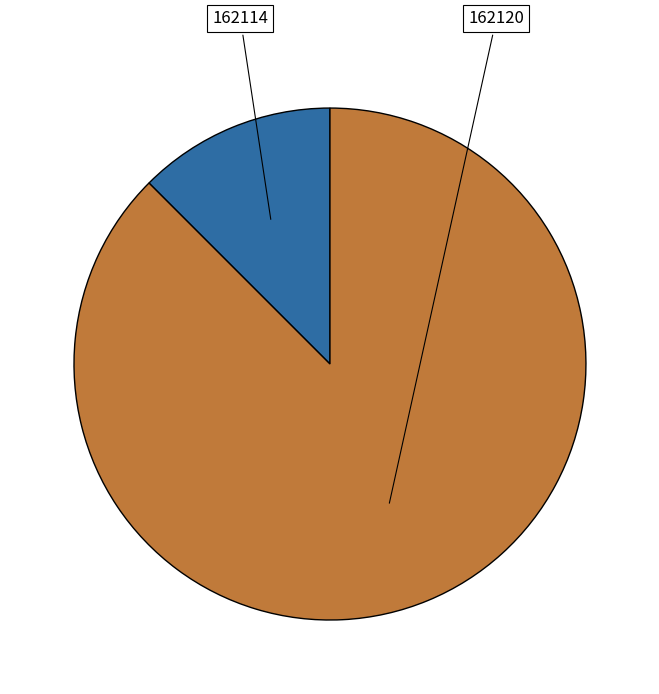

Is 162114 the majority of the pie?

No